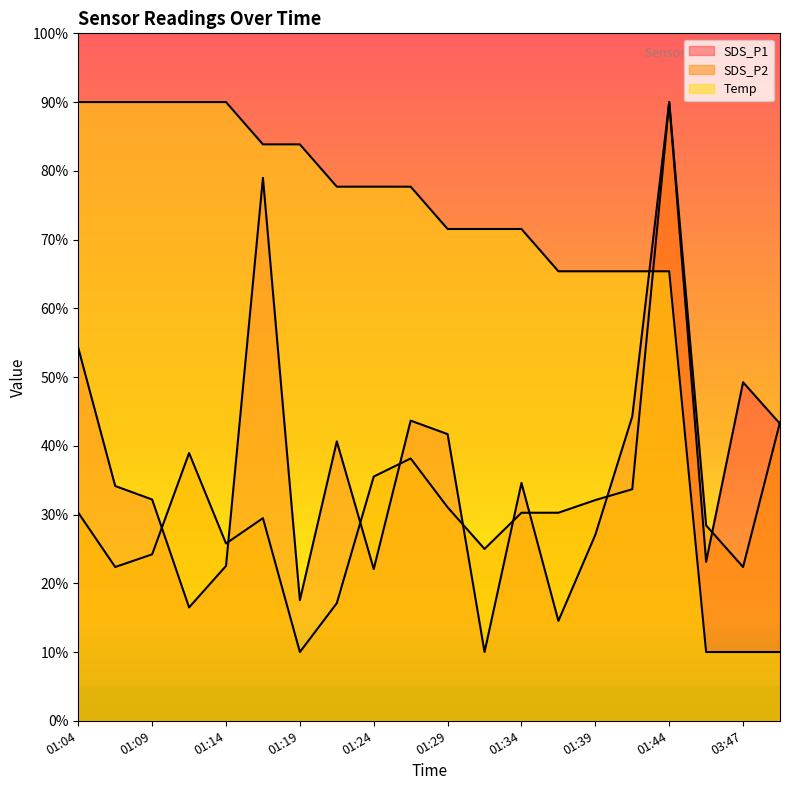

What is the label of the 5th point from the left?

01:14